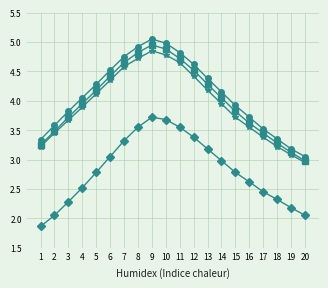

What is the total value across all series at 1?

11.7